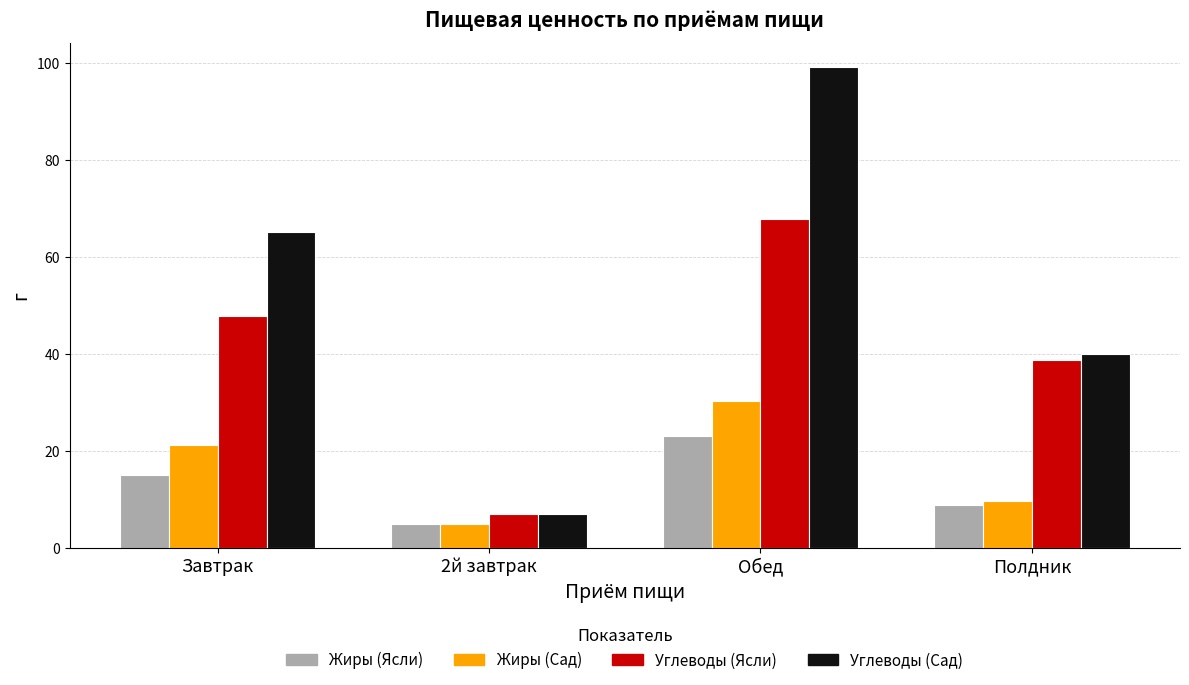

Does the chart contain stacked bars?

No